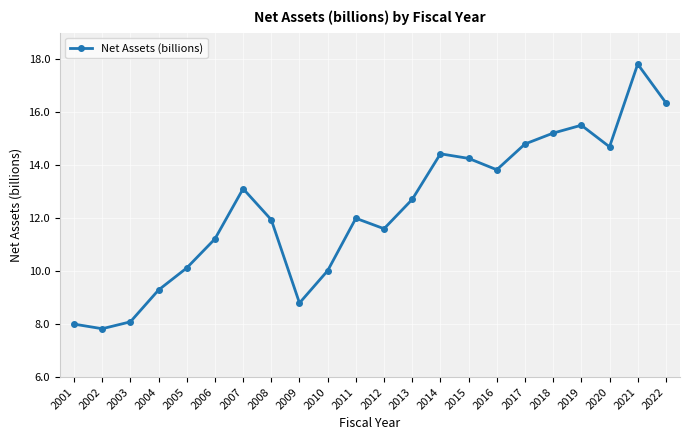

What is the average value?

12.3